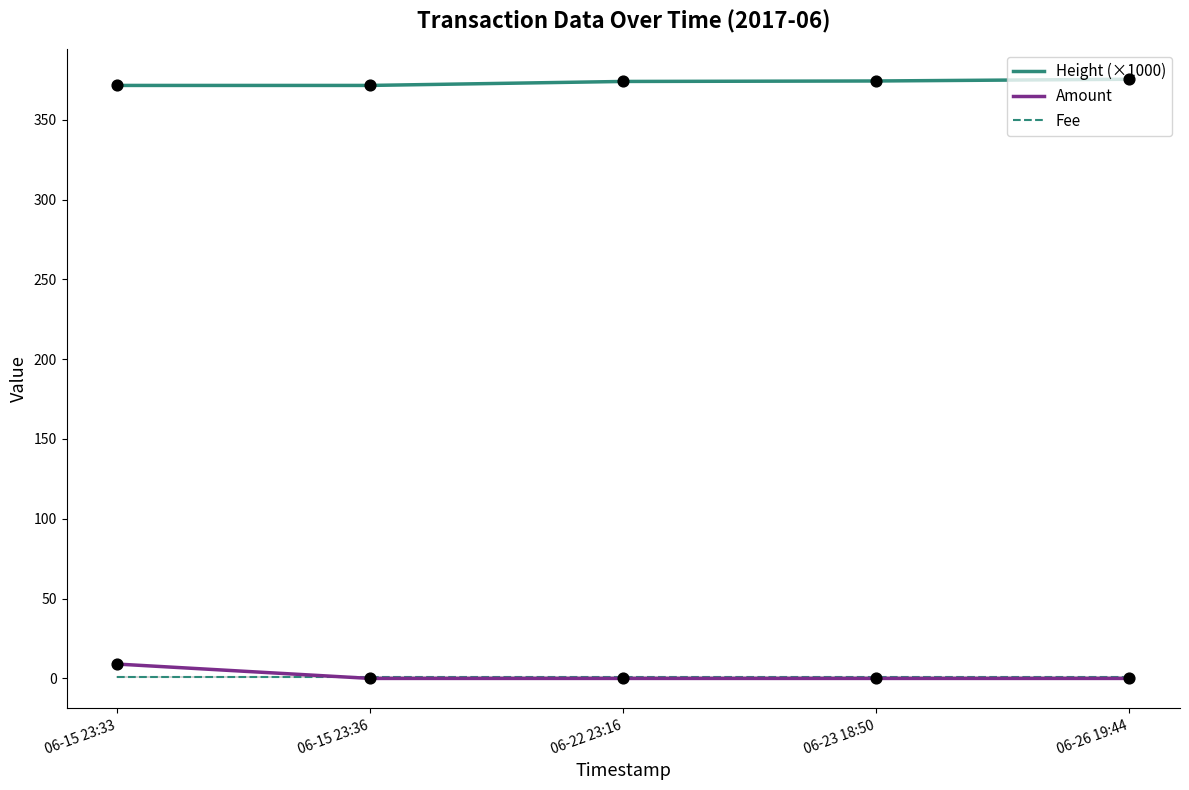

Which series reaches the minimum Y coordinate?

Amount